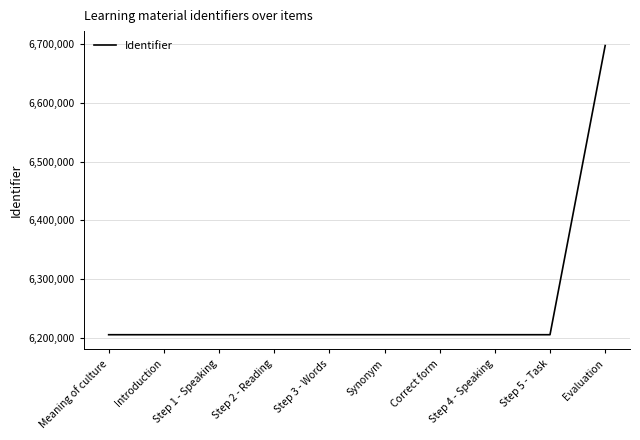

Is it true that the value at Step 1 - Speaking is 9375097?

False